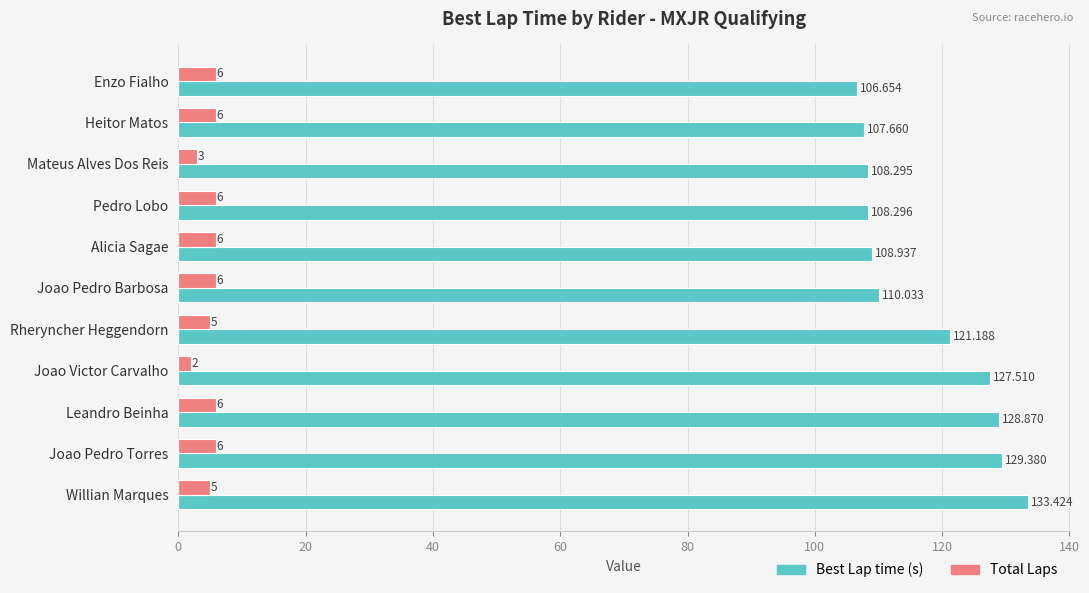

Which series has the largest range (max minus min)?

Best Lap time (s)